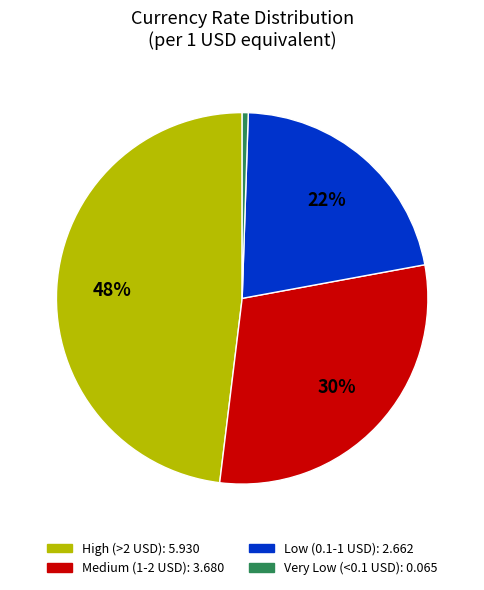

Does any single category account for the majority?

No